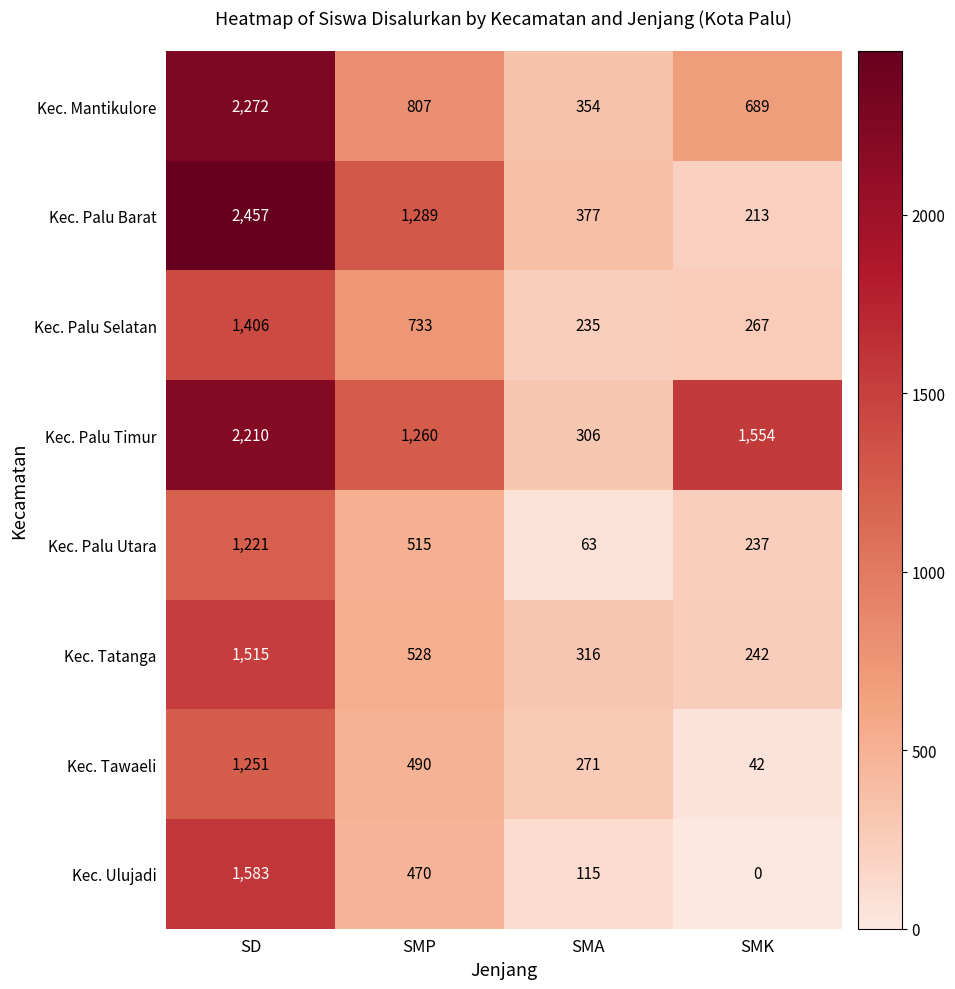

Where is Kec. Palu Timur nearest to the value 1258?

SMP